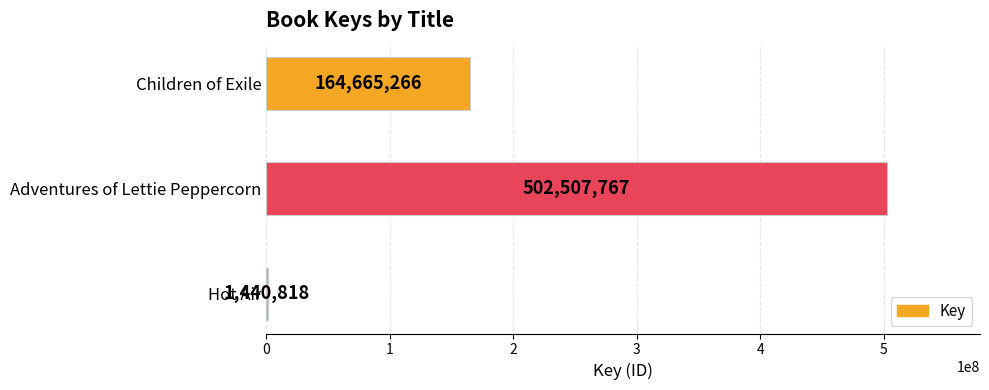

Reading top to bottom, what are all the values shown in this chart?

Children of Exile=164665266	Adventures of Lettie Peppercorn=502507767	Hot Air=1440818